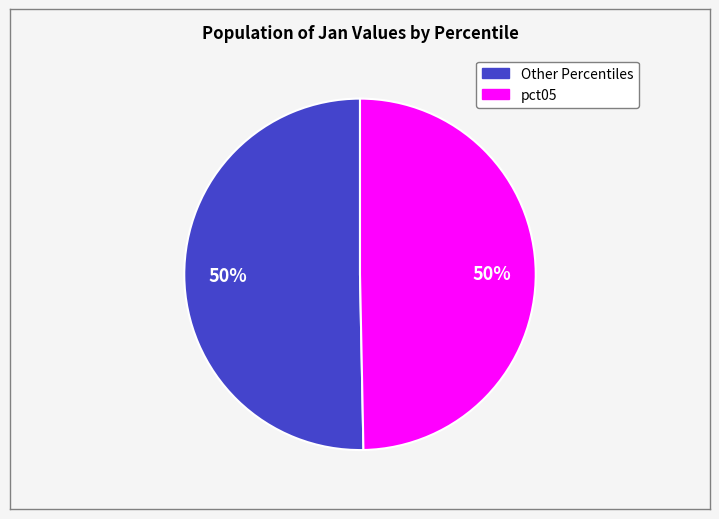

To the nearest percent, what is the average slice percentage?

50%